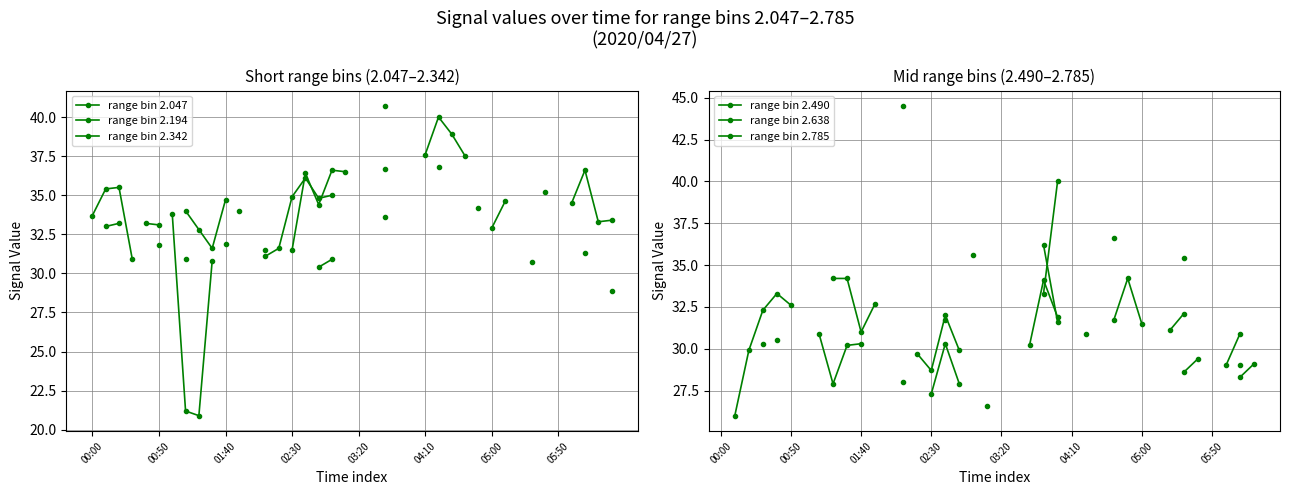

True or false: range bin 2.785 and range bin 2.194 cross at least once.

False